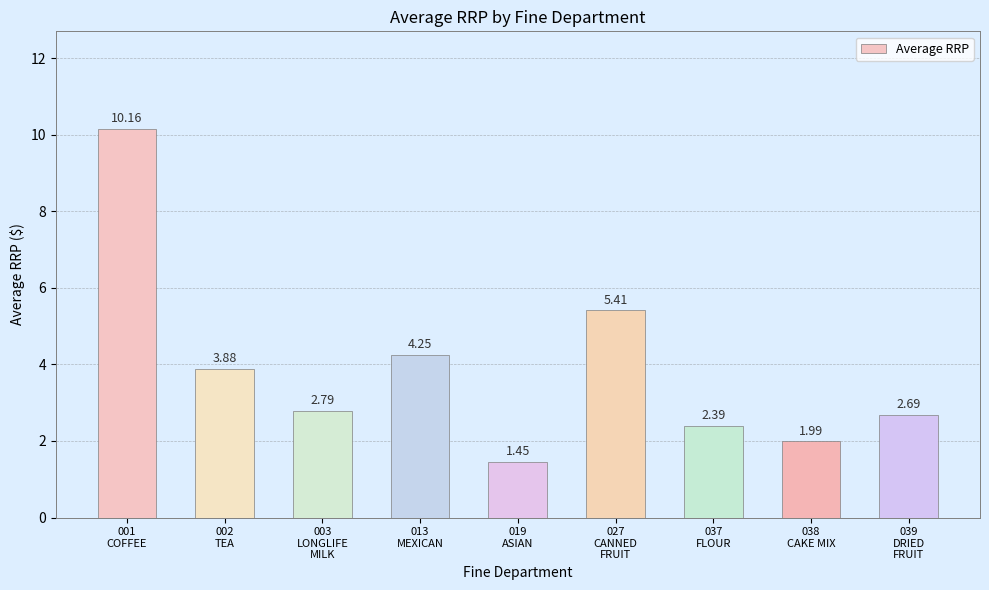

What is the difference between the maximum and minimum values?

8.7